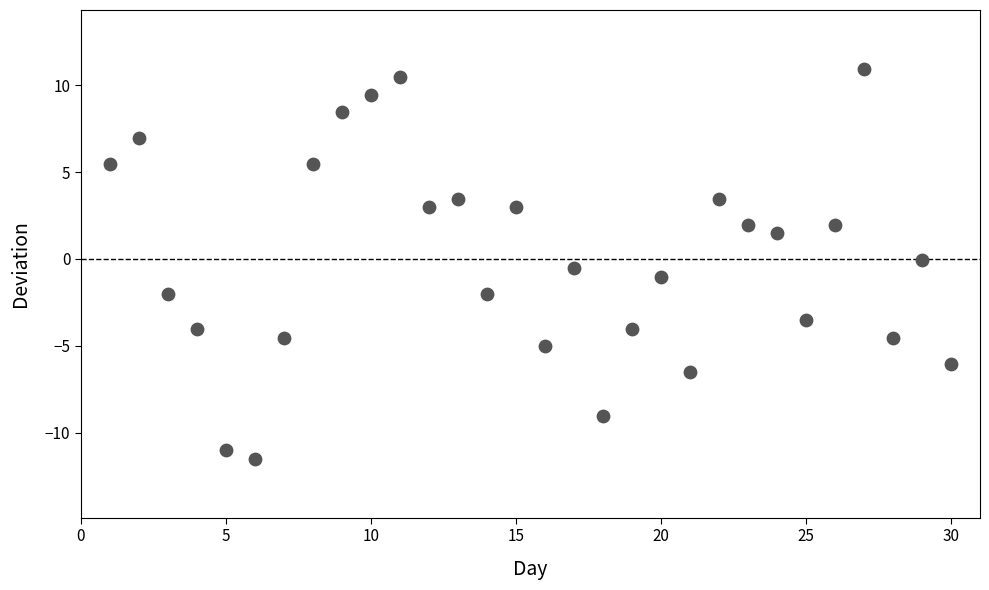

What is the range of Y values (max minus min)?

22.5